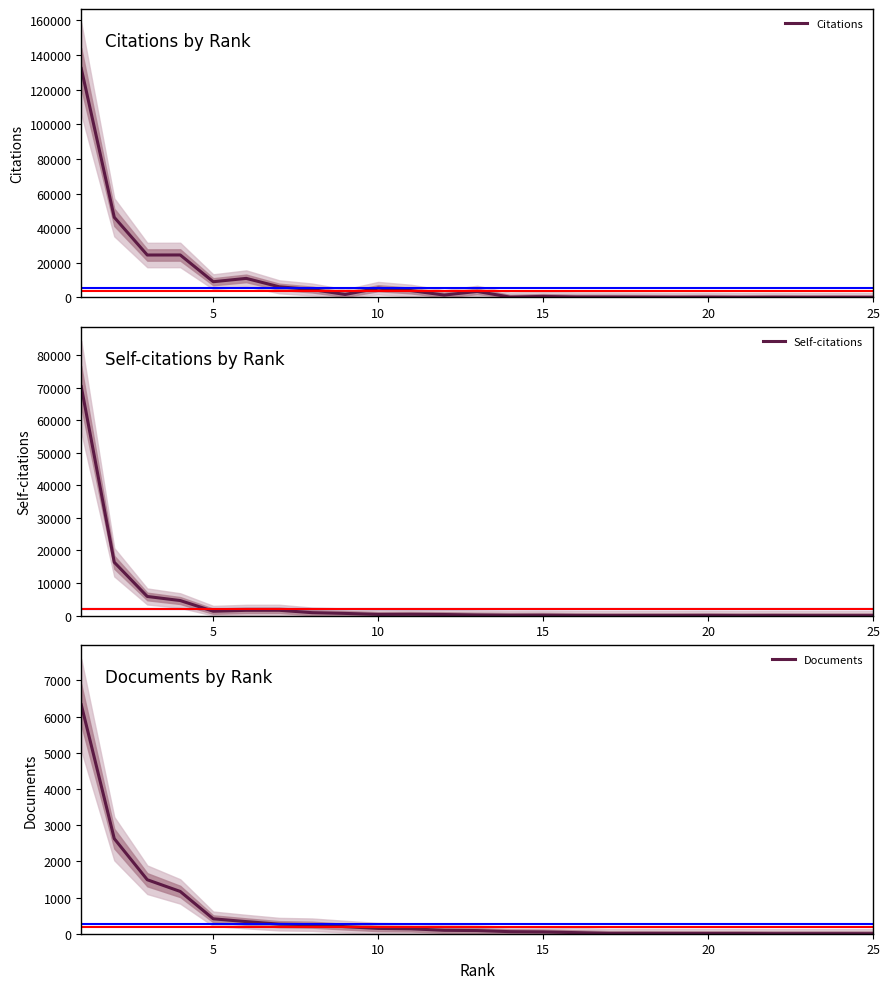

The value of Self-citations at 21 is 8. True or false?

False